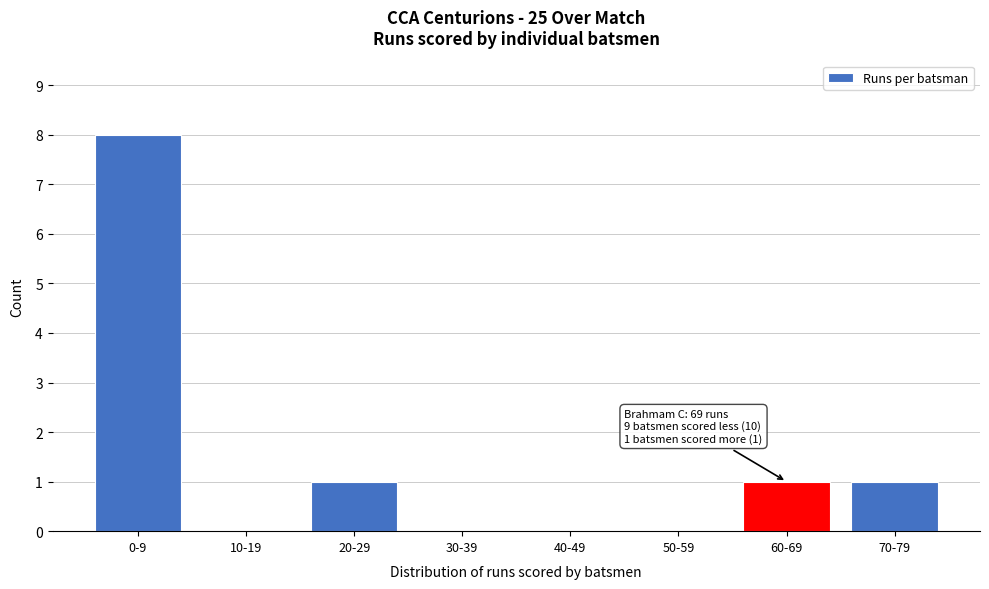

Reading right to left, what are all the values shown in this chart?

70-79=1	60-69=1	50-59=0	40-49=0	30-39=0	20-29=1	10-19=0	0-9=8